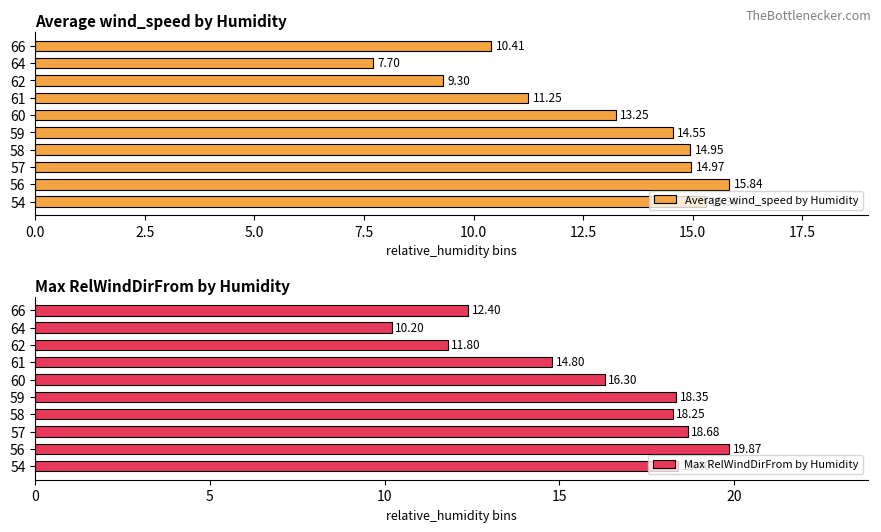

What is the minimum value shown in the chart?

7.7